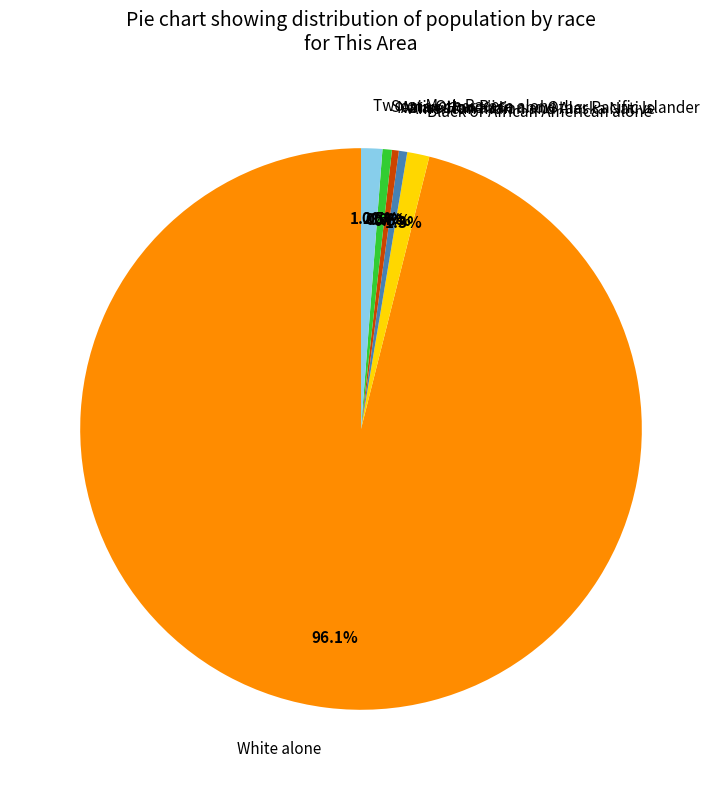

True or false: American Indian and Alaska Native accounts for 0% of the total.

True